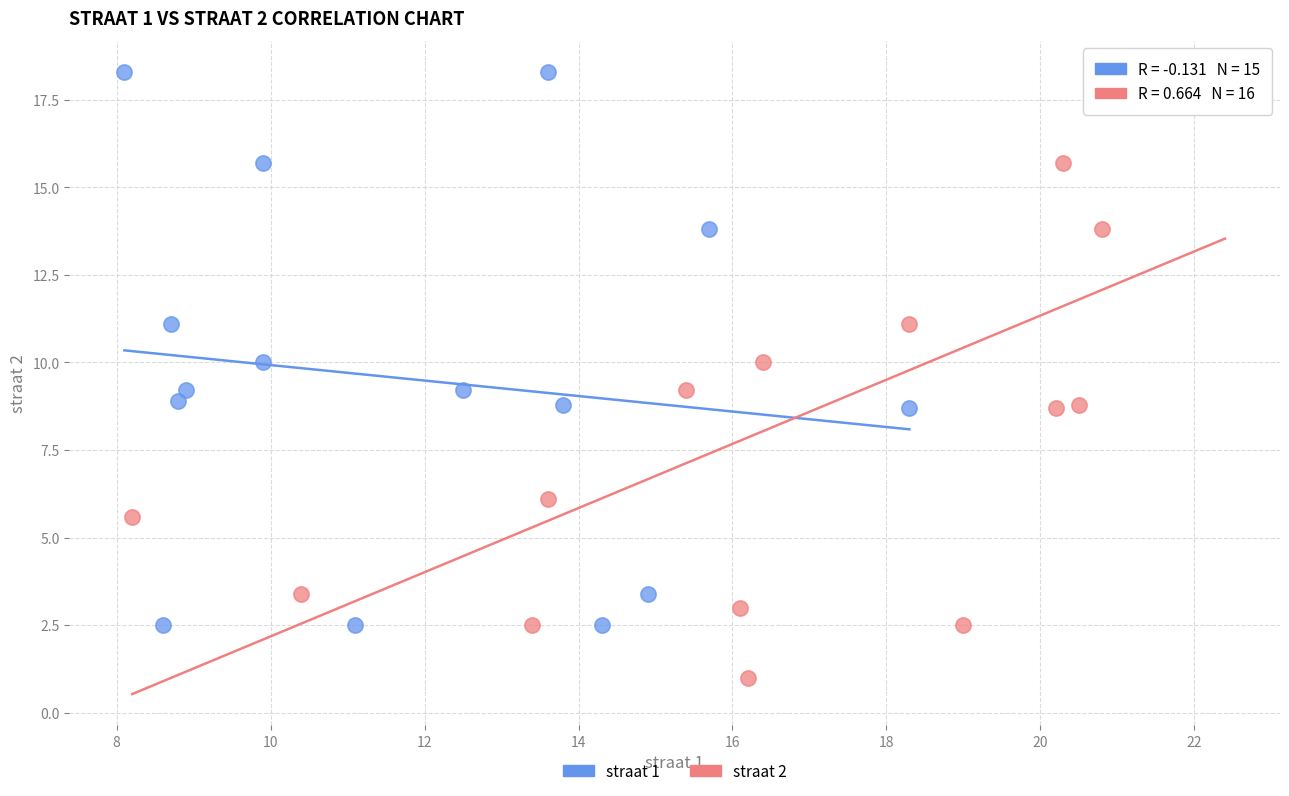

Which series has the largest Y range (max minus min)?

straat 2